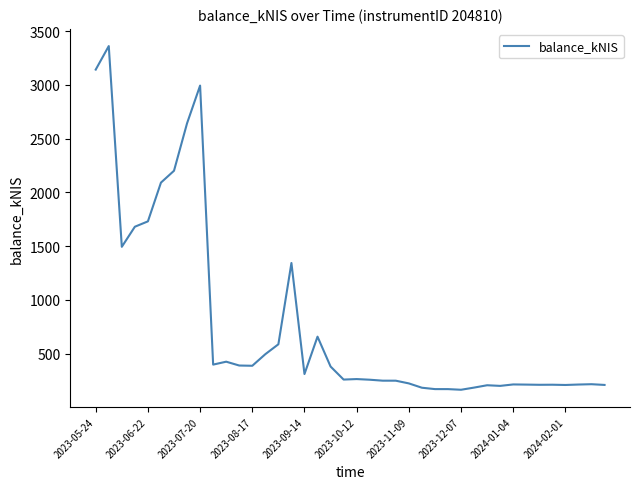

What is the difference between the maximum and minimum values?

3197.1